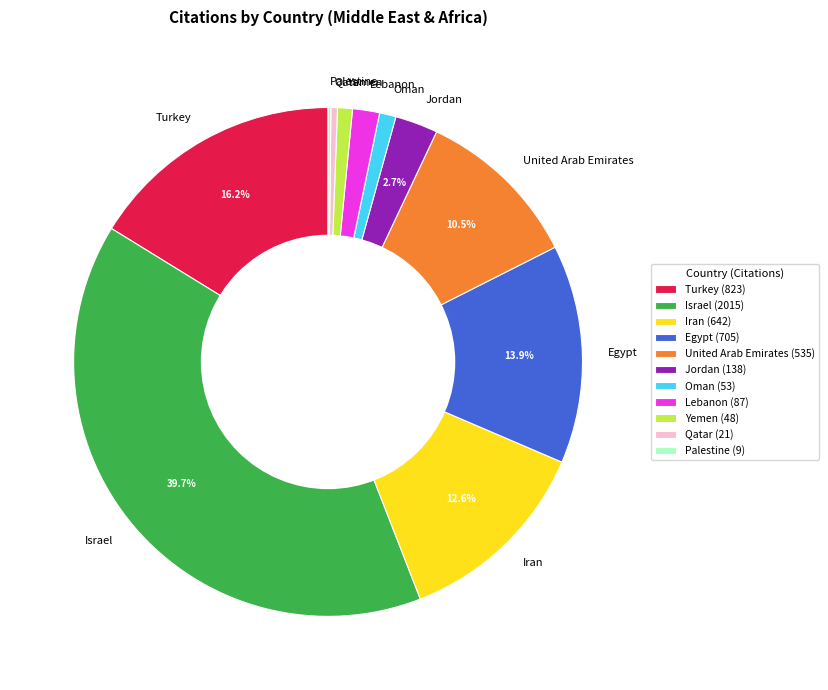

Which has a higher value, Iran or Yemen?

Iran